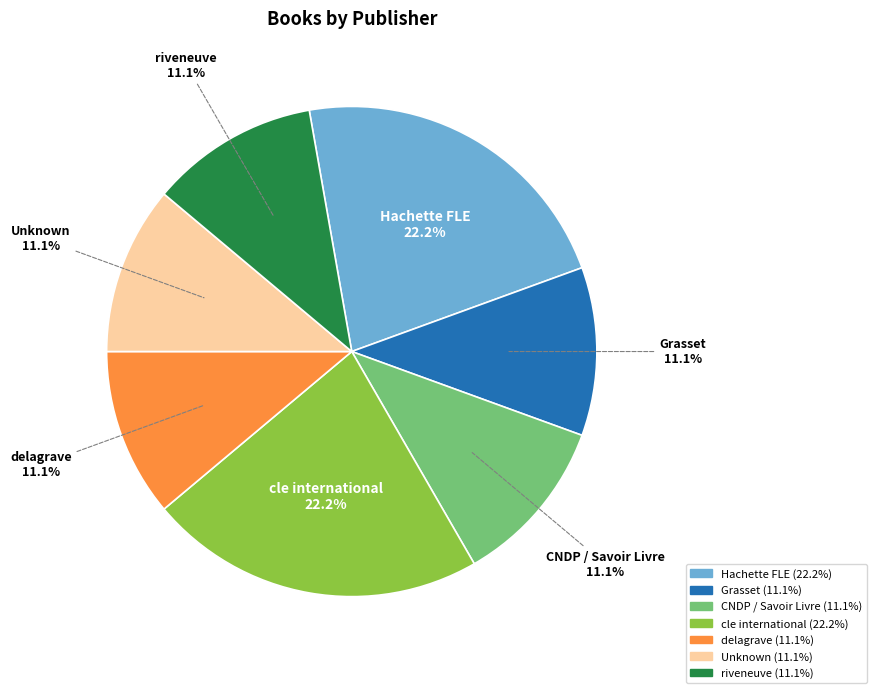

Is there any slice that represents more than half of the pie?

No